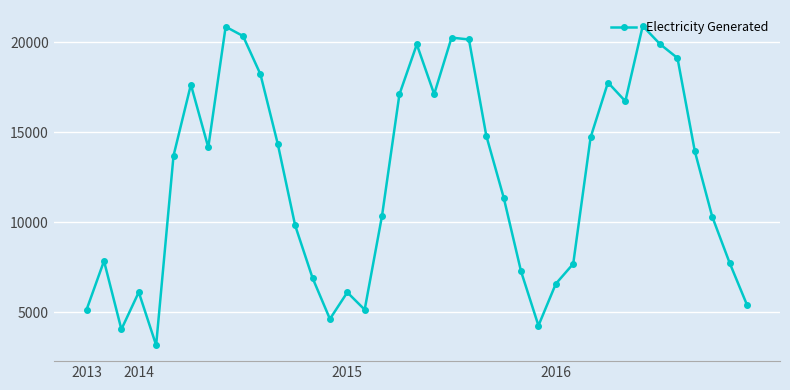

What is the minimum value shown in the chart?

3181.4